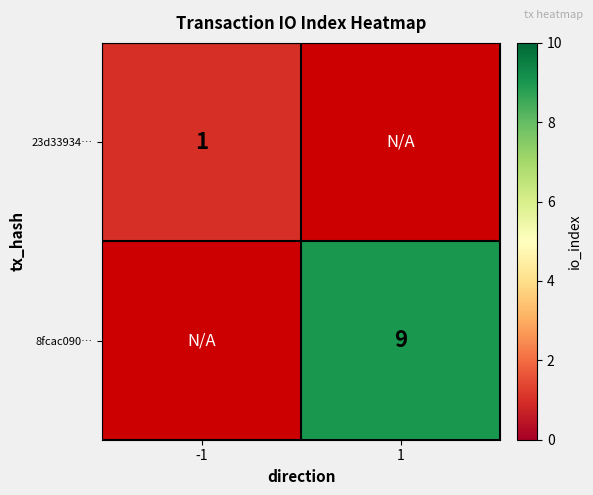

Which label corresponds to the smallest value in the chart?

-1